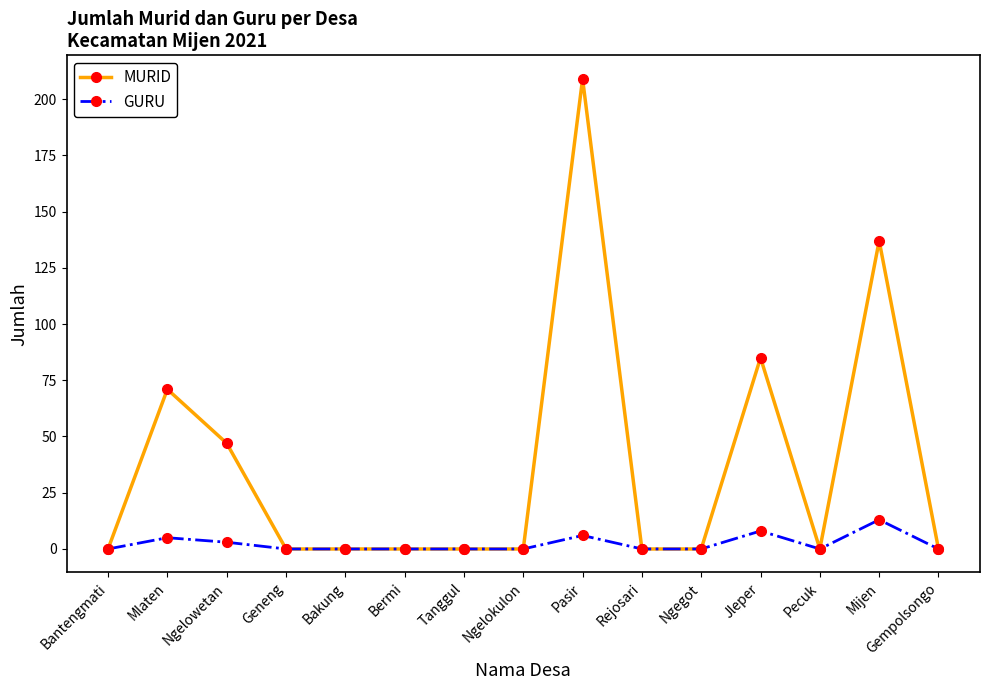

At which label does MURID reach its peak?

Pasir